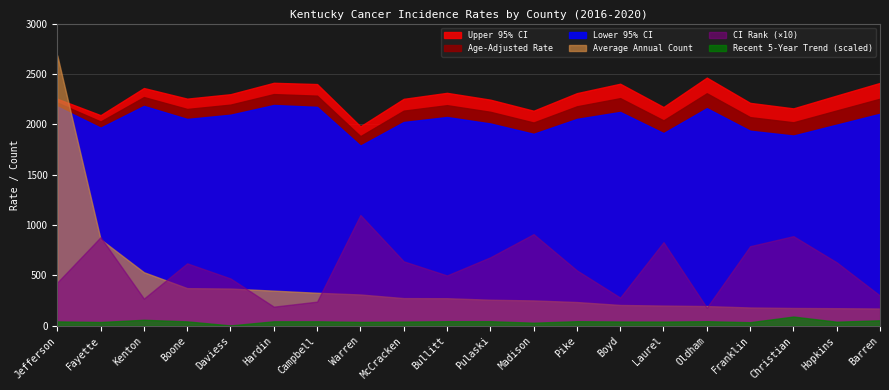

At which category does the chart reach its minimum across all series?

Daviess